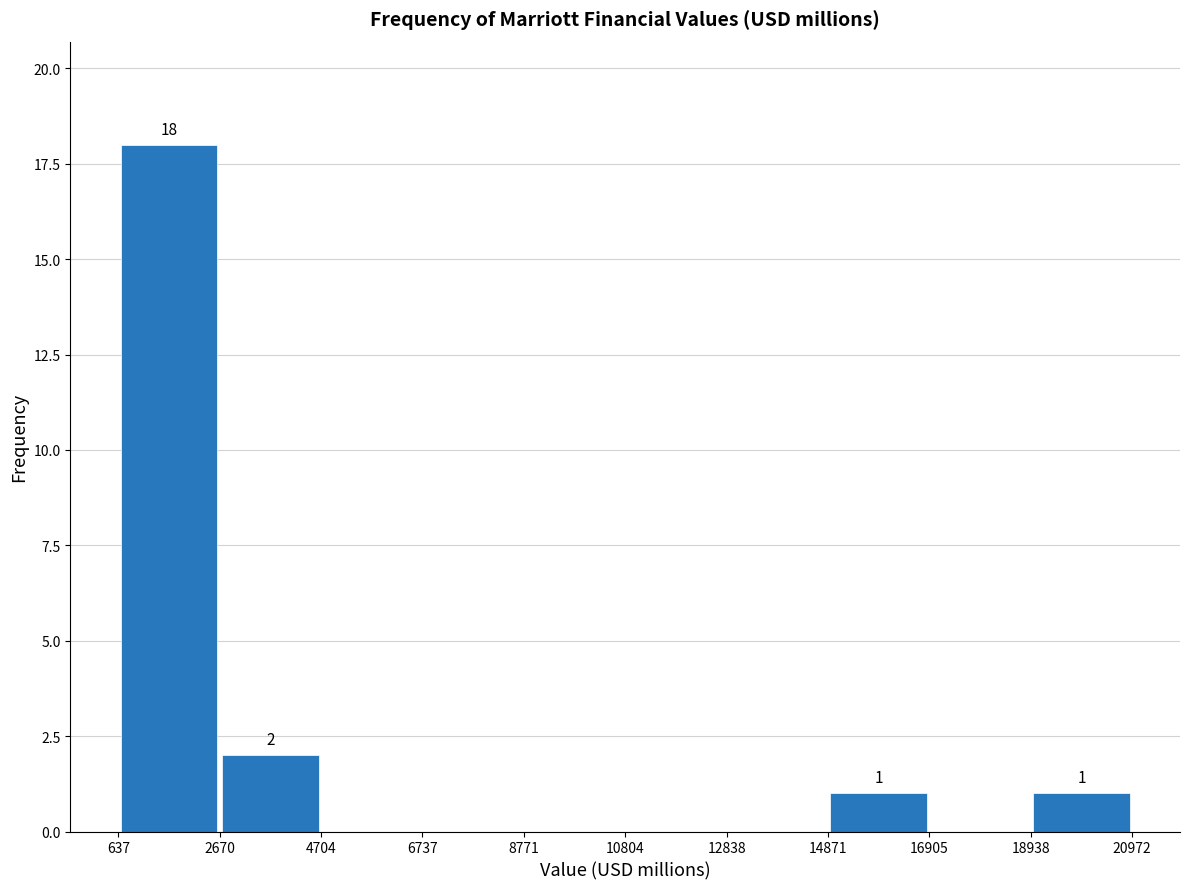

Over which range of the x-axis is the bar tallest?

637 to 2670